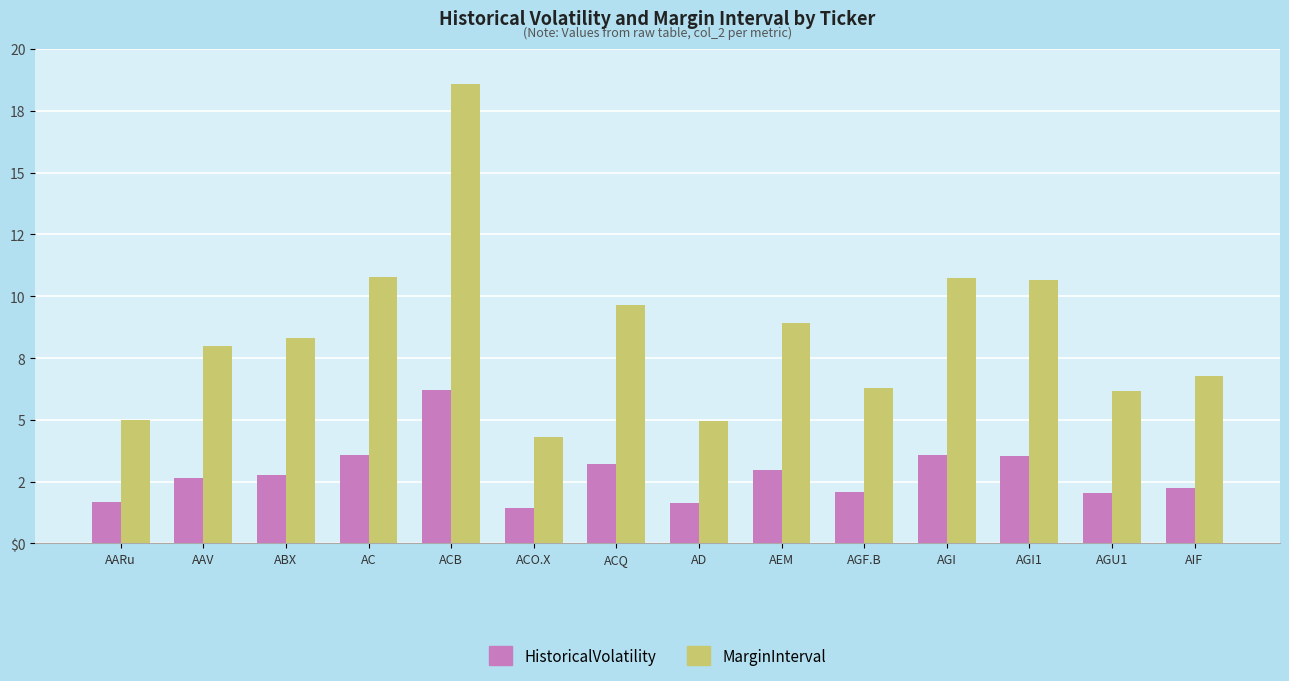

Which series has the largest range (max minus min)?

MarginInterval